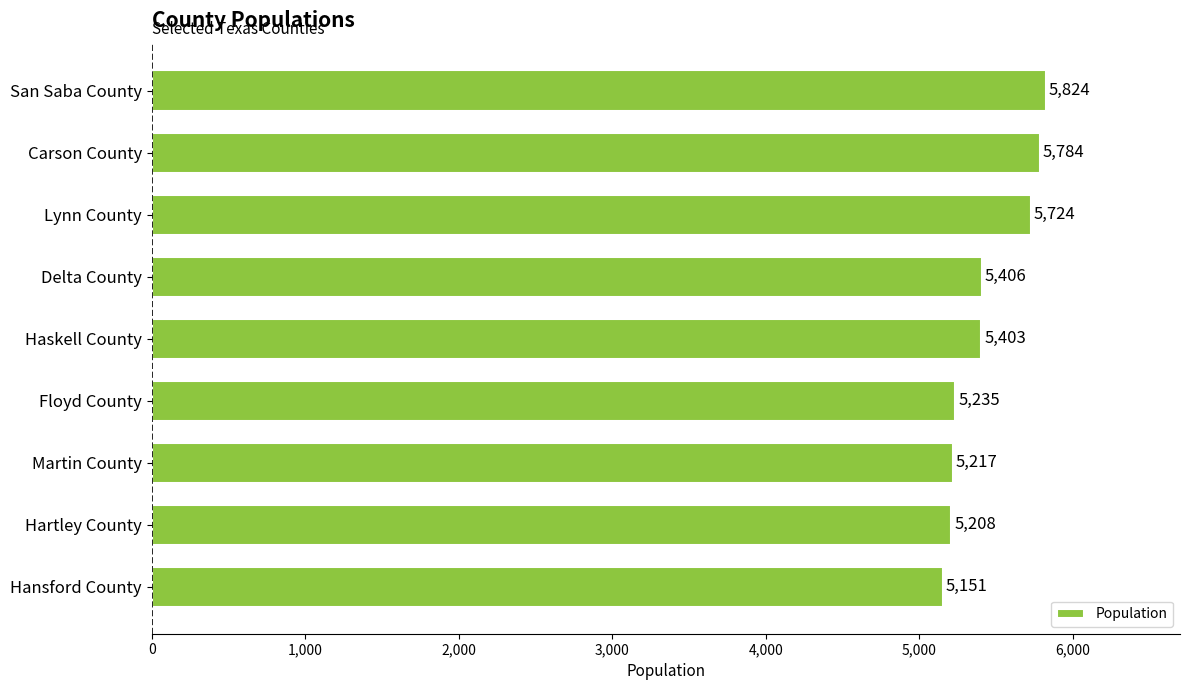

What is the value of the 9th bar from the top?

5151